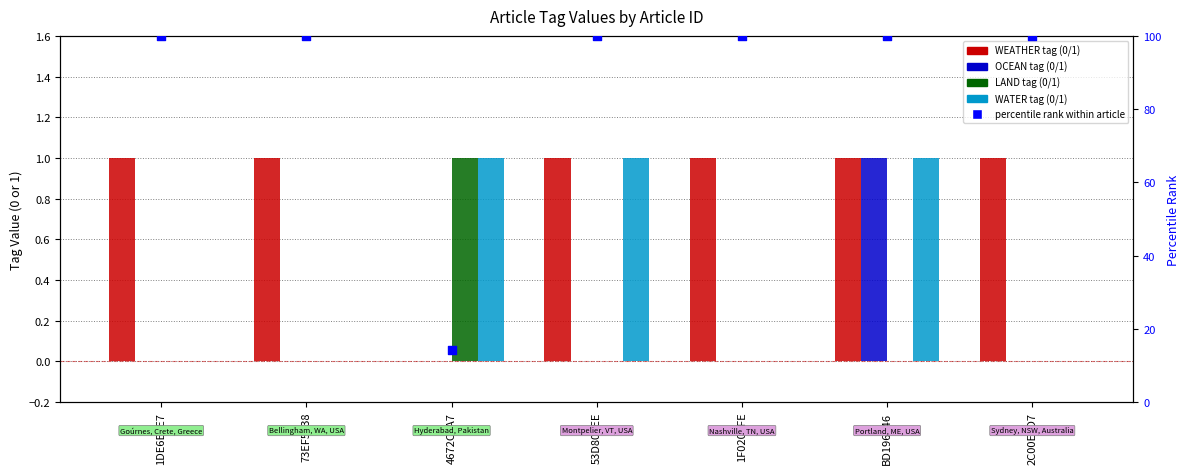

Which series has the widest spread of Y values?

percentile rank within article